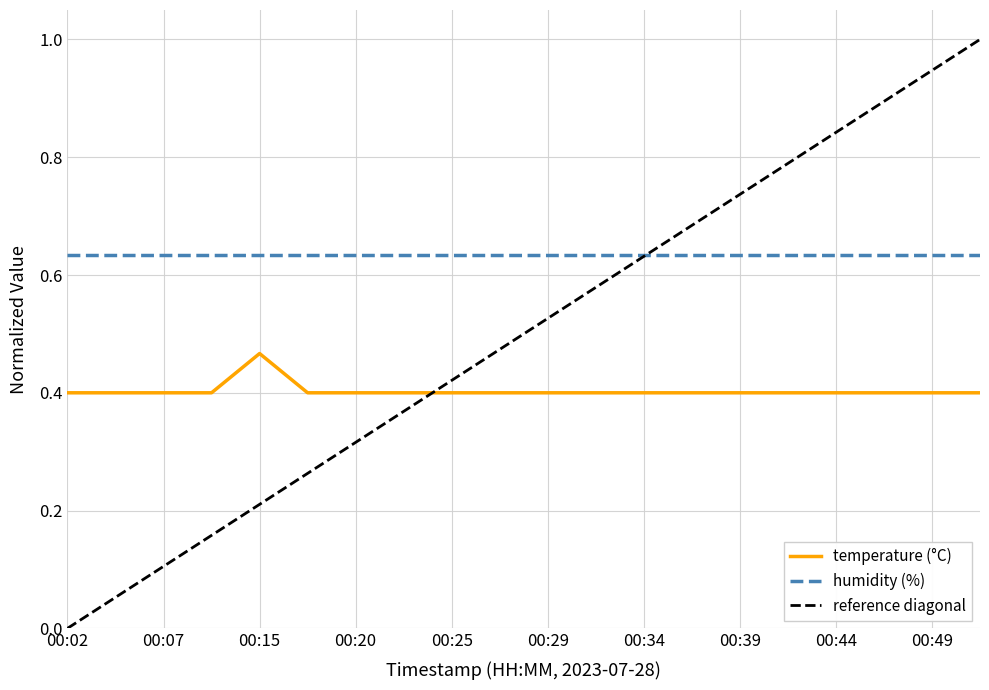

What is the value of the 9th point from the left?

0.4